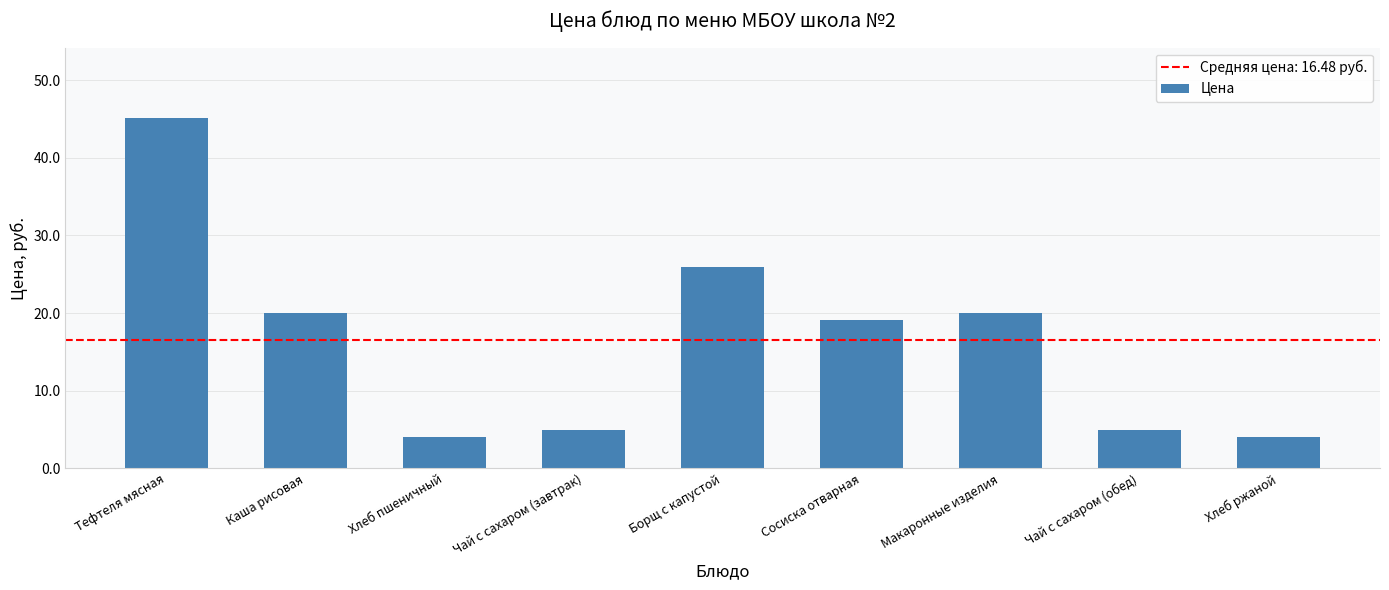

What is the sum of the values at Чай с сахаром (обед) and Хлеб пшеничный?

9.0